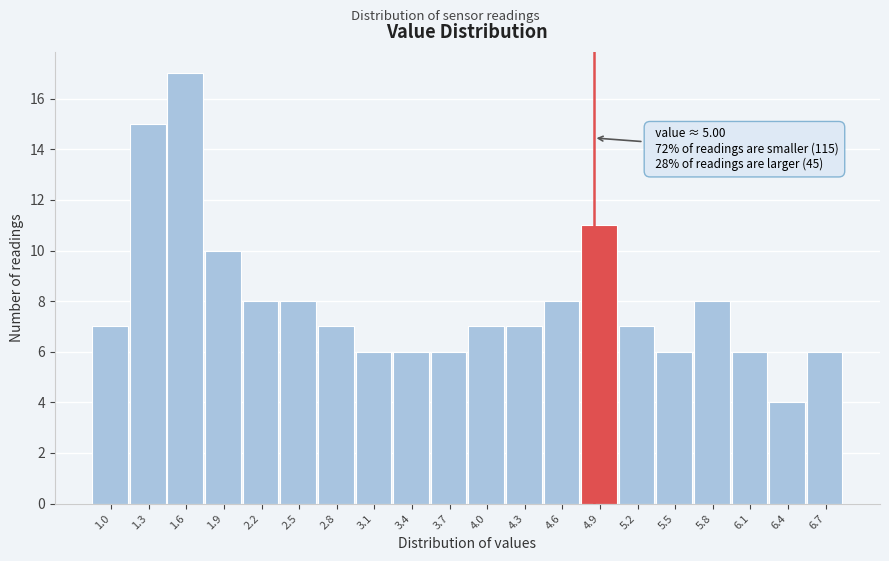

Reading right to left, extract all data points from this chart.

6	4	6	8	6	7	11	8	7	7	6	6	6	7	8	8	10	17	15	7